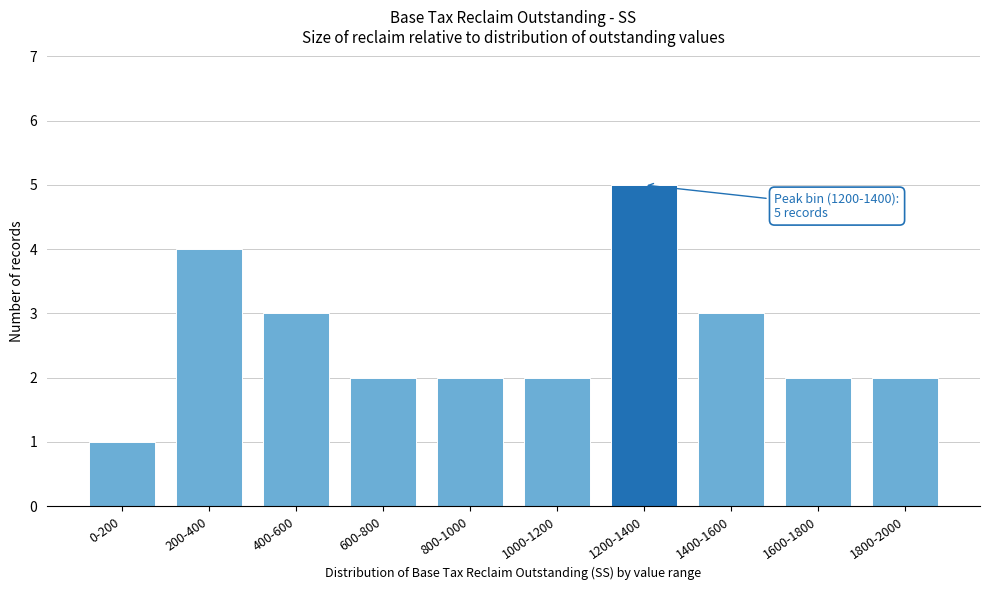

Reading right to left, transcribe all the data shown in this chart.

2	2	3	5	2	2	2	3	4	1